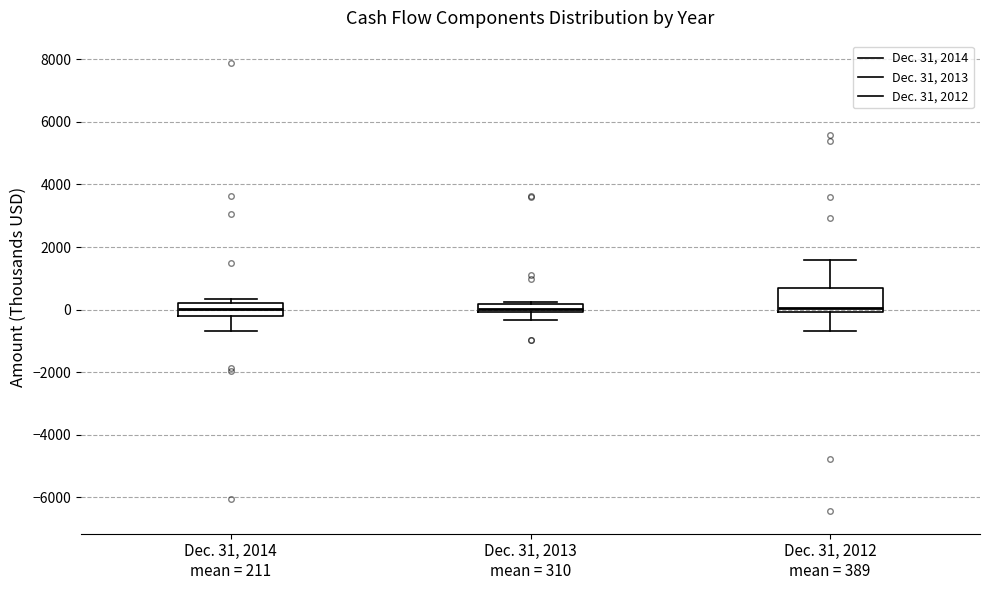

Which box is the tallest, from its lower edge to its upper edge?

Dec. 31, 2012 mean = 389